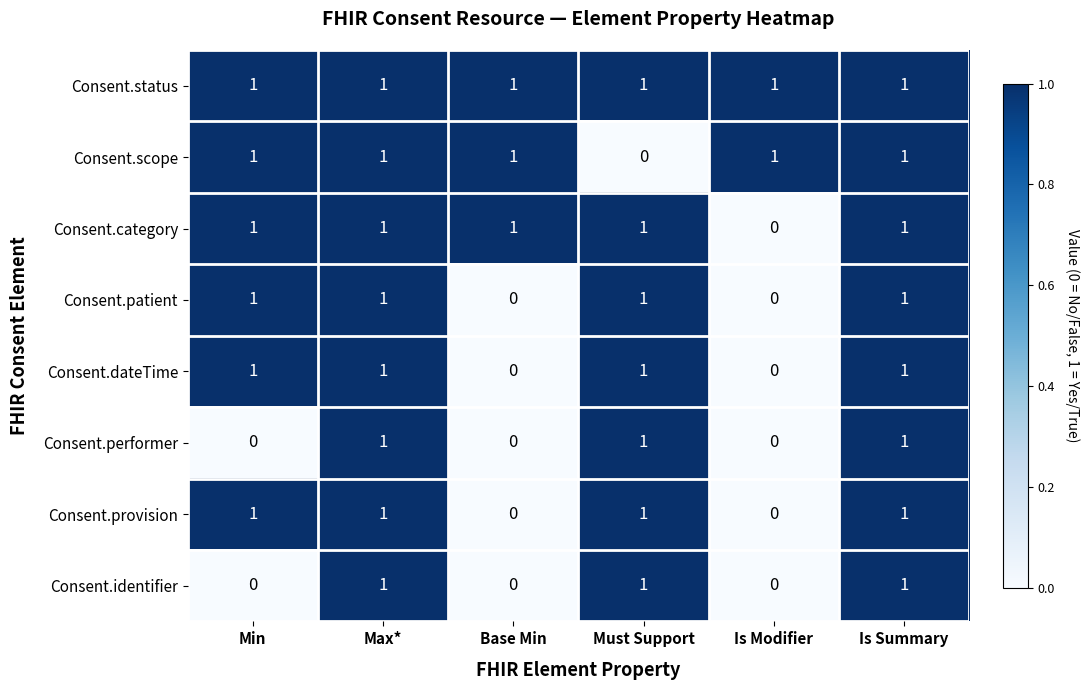

Is it true that Consent.performer equals 0 at Is Modifier?

True